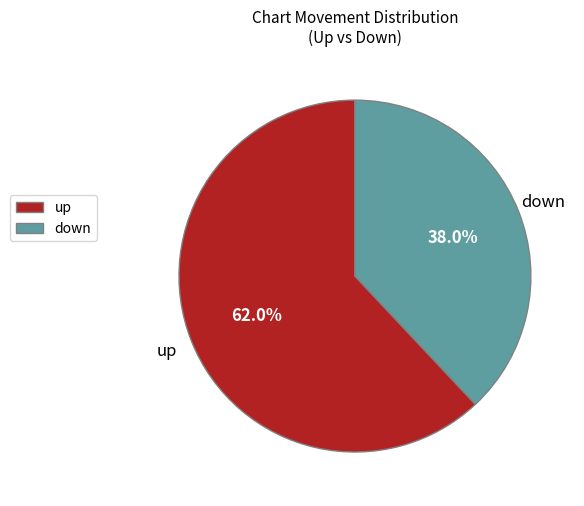

How many segments does this pie chart have?

2